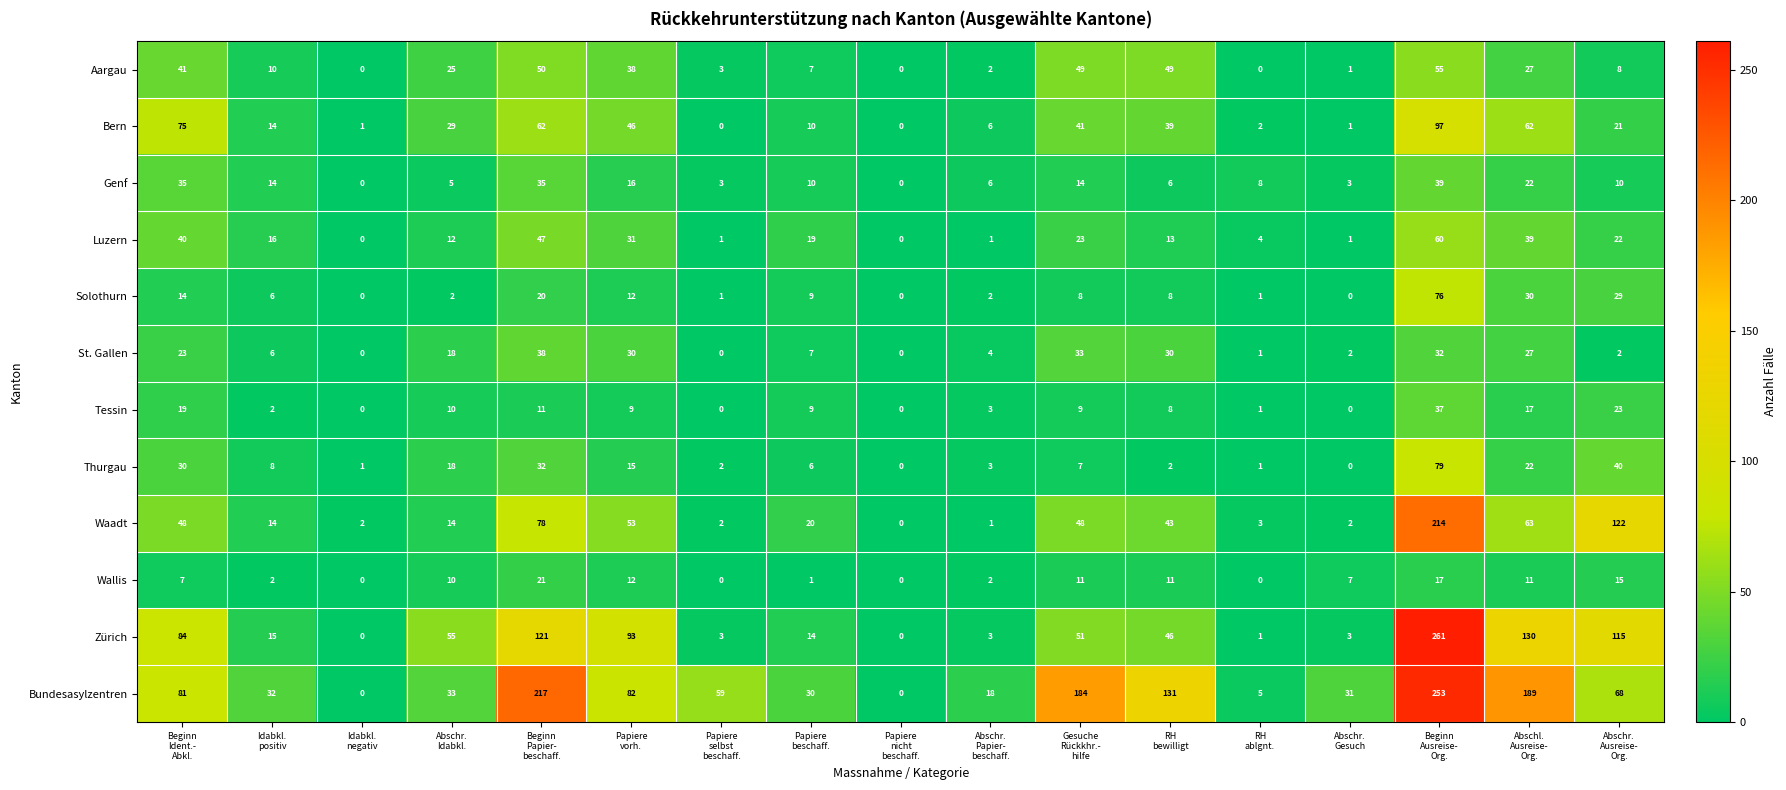

Which series has the largest range (max minus min)?

Zürich